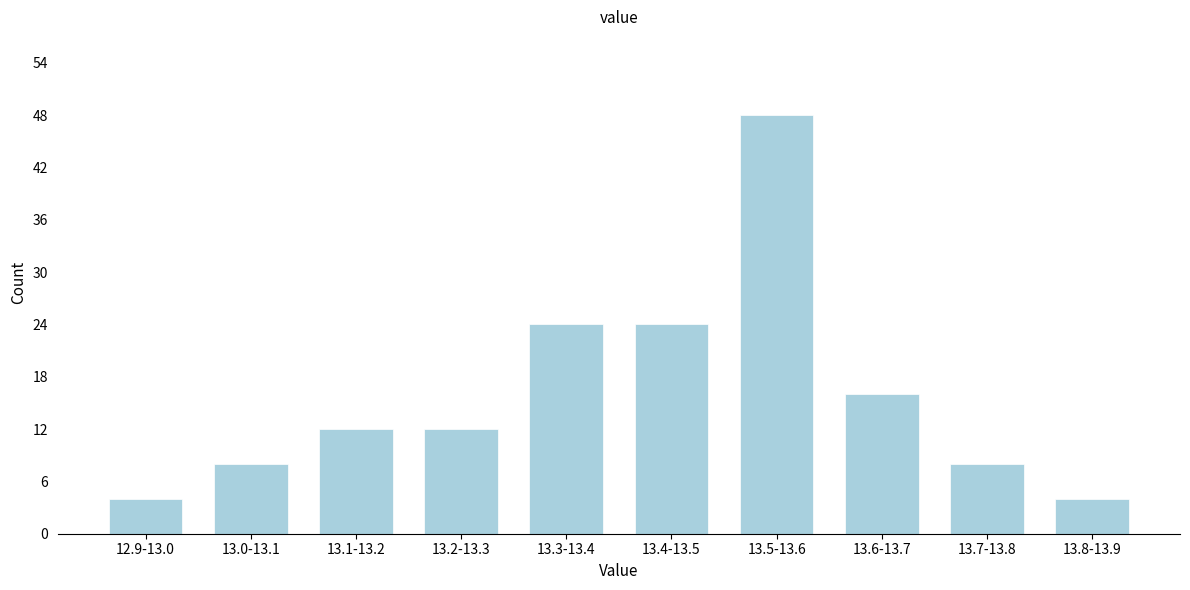

Reading right to left, what are all the values shown in this chart?

13.8-13.9=4	13.7-13.8=8	13.6-13.7=16	13.5-13.6=48	13.4-13.5=24	13.3-13.4=24	13.2-13.3=12	13.1-13.2=12	13.0-13.1=8	12.9-13.0=4